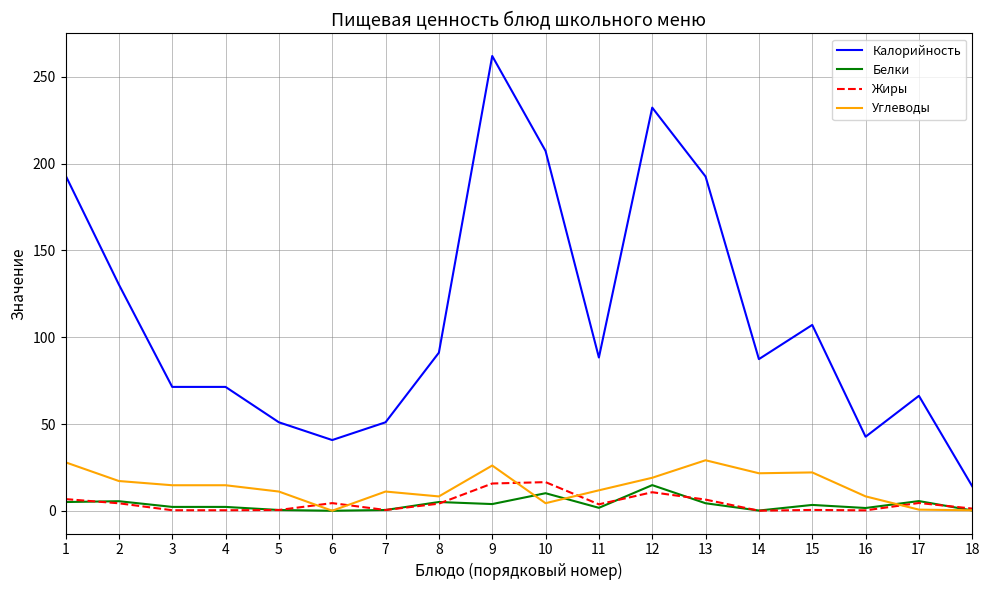

True or false: Калорийность and Углеводы intersect in this chart.

False